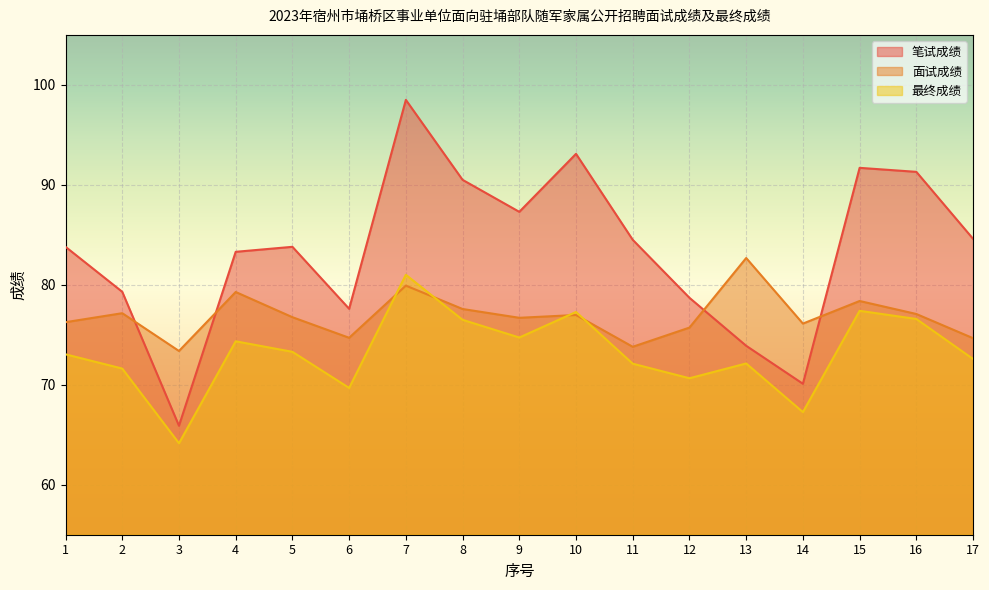

How many data points in 面试成绩 are less than 76?

5